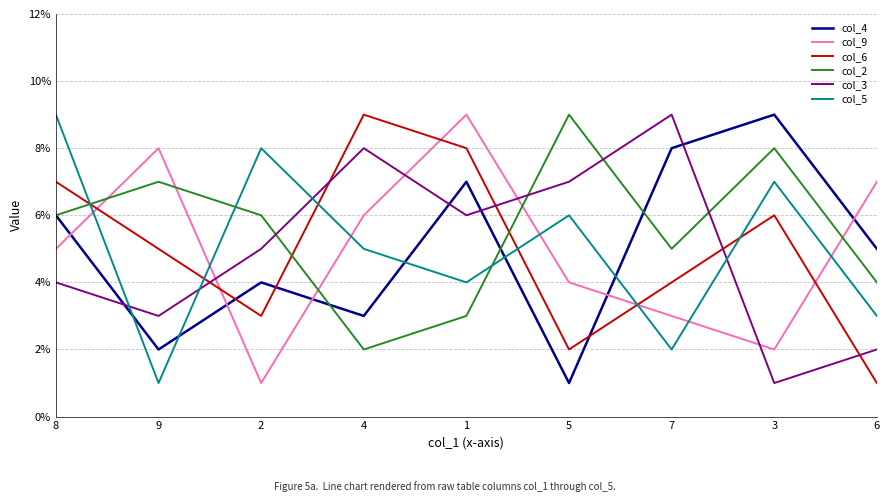

How many categories are shown in the chart?

9